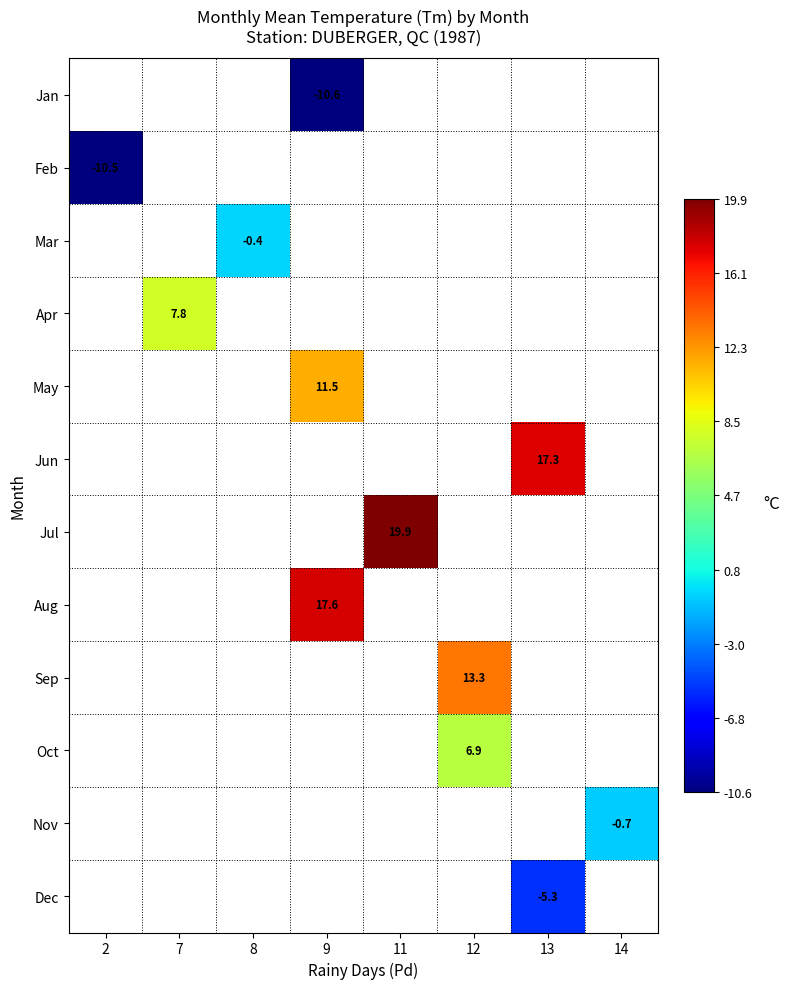

True or false: Aug has a value of 17.6 at 9.

True